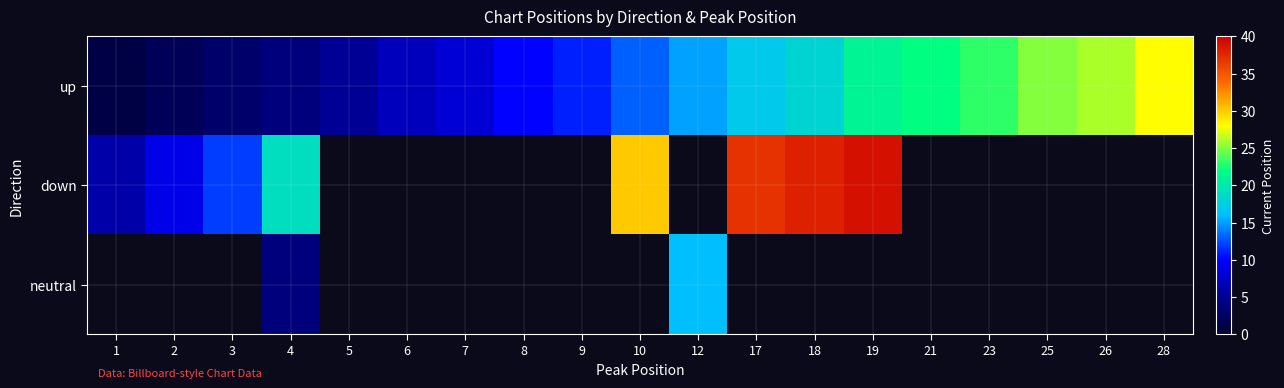

The value of up at 17 is 26.9. True or false?

False